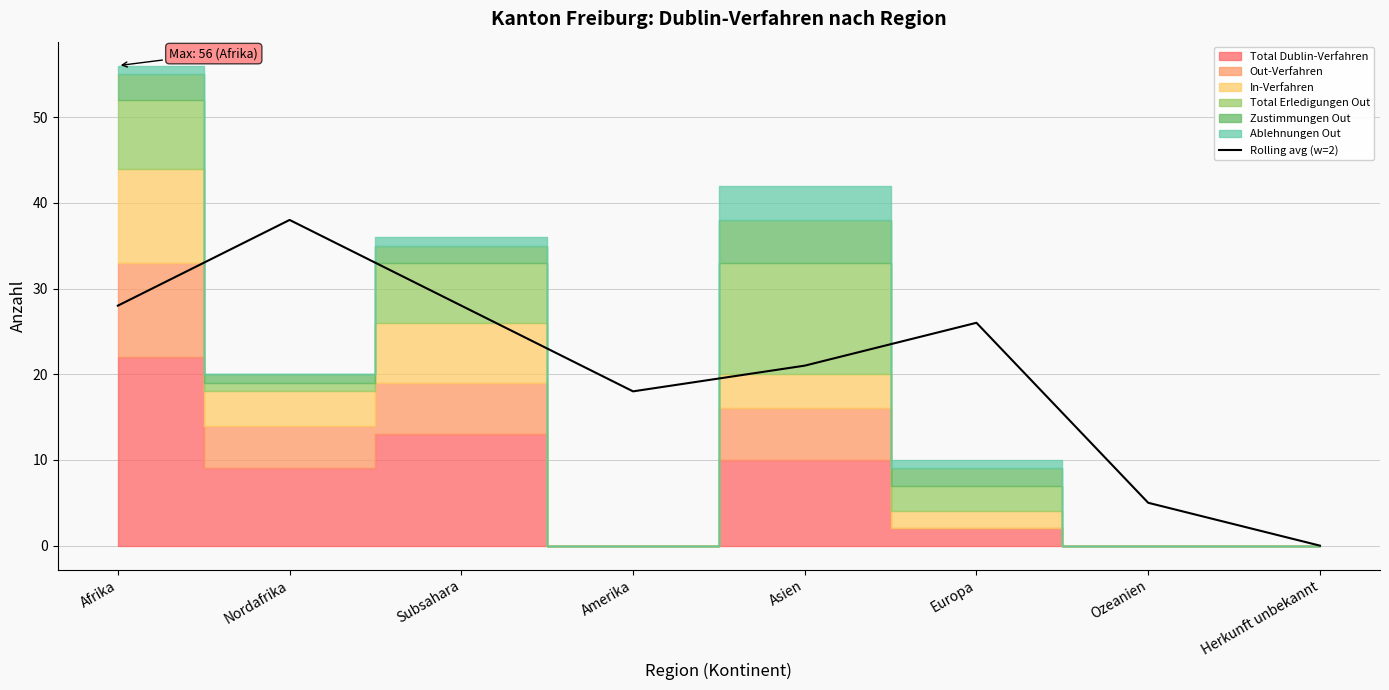

Rank the categories by value from highest to lowest.

Nordafrika, Afrika, Subsahara, Europa, Asien, Amerika, Ozeanien, Herkunft unbekannt